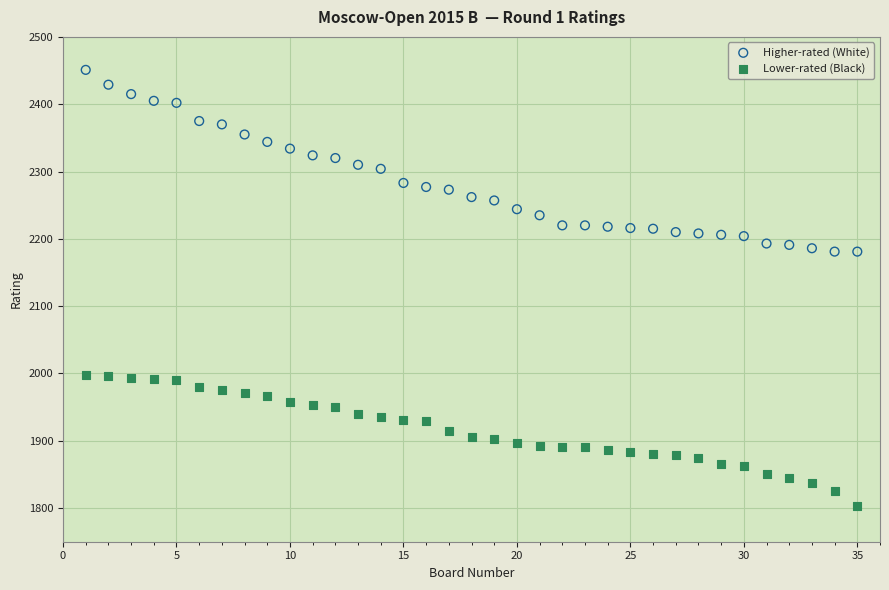

Which series has the largest Y range (max minus min)?

Higher-rated (White)